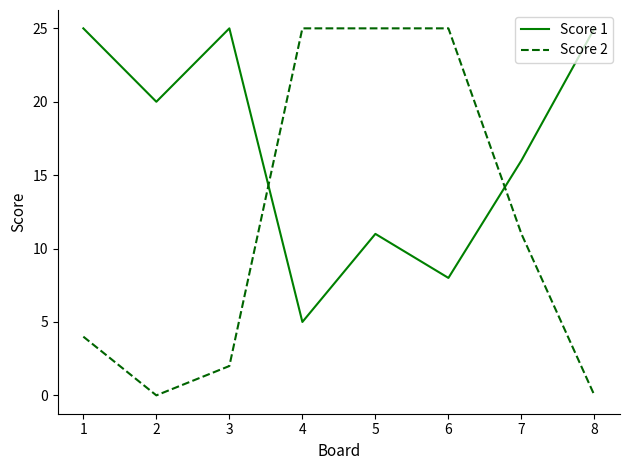

Is the value of Score 1 at 1 greater than the value of Score 2 at 7?

Yes